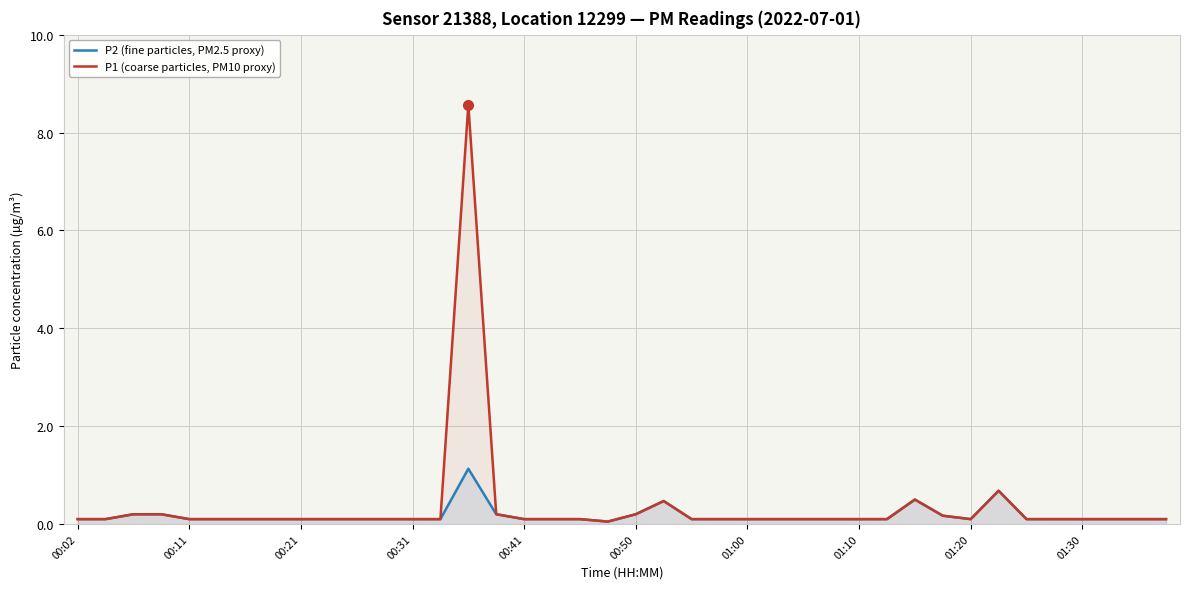

Is this an area chart (filled region under the line)?

No